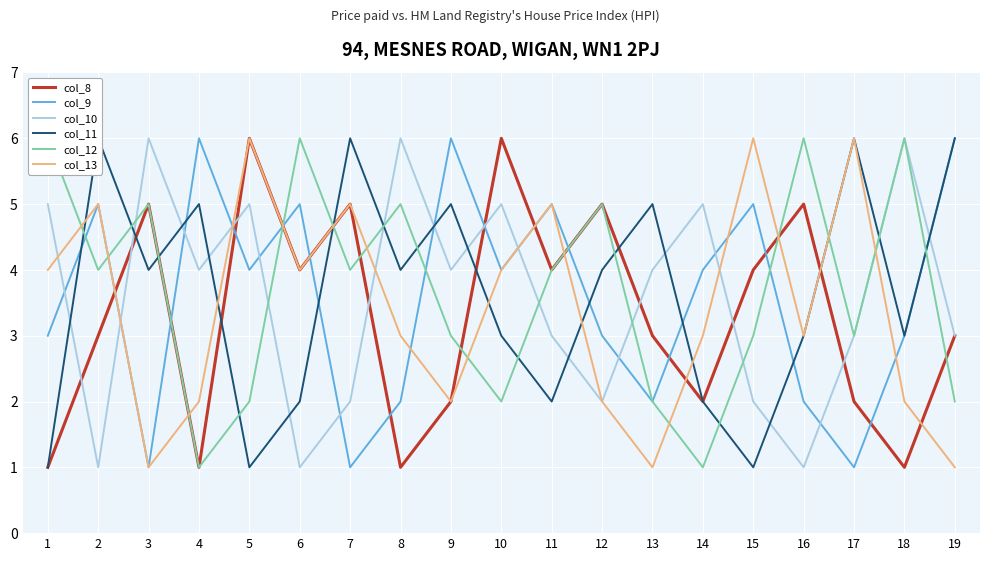

Reading left to right, extract all data points from this chart.

col_8: 1	3	5	1	6	4	5	1	2	6	4	5	3	2	4	5	2	1	3
col_9: 3	5	1	6	4	5	1	2	6	4	5	3	2	4	5	2	1	3	6
col_10: 5	1	6	4	5	1	2	6	4	5	3	2	4	5	2	1	3	6	3
col_11: 1	6	4	5	1	2	6	4	5	3	2	4	5	2	1	3	6	3	6
col_12: 6	4	5	1	2	6	4	5	3	2	4	5	2	1	3	6	3	6	2
col_13: 4	5	1	2	6	4	5	3	2	4	5	2	1	3	6	3	6	2	1